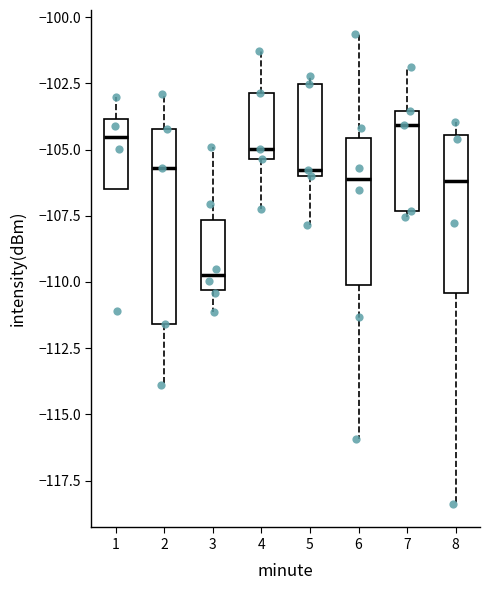

Which box has the lowest median line?

3